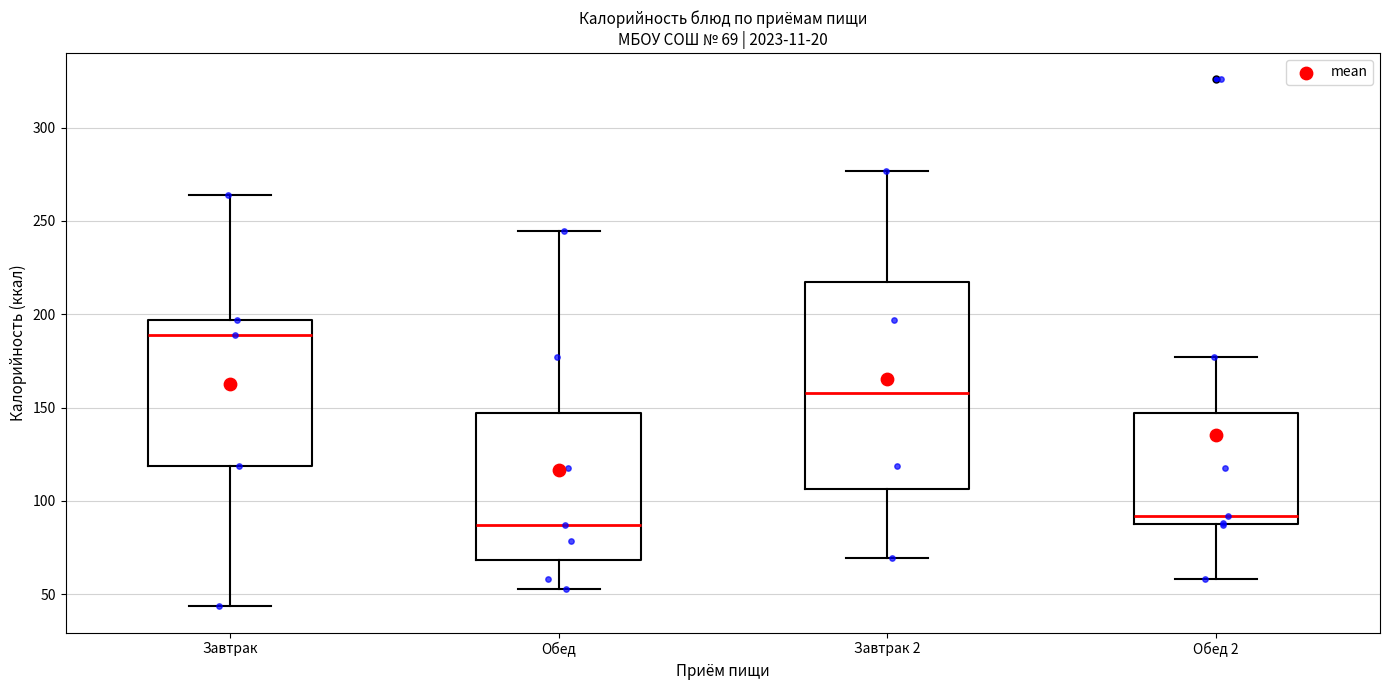

Which box's median line is the highest?

Завтрак